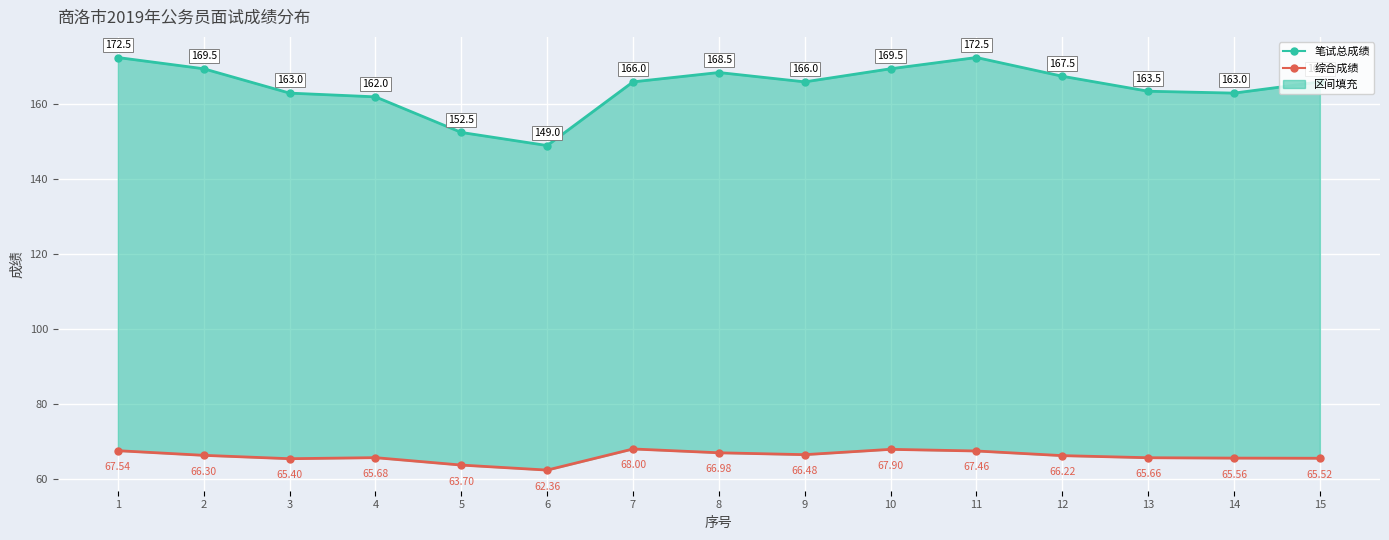

Is the value of 综合成绩 at 4 greater than the value of 笔试总成绩 at 5?

No